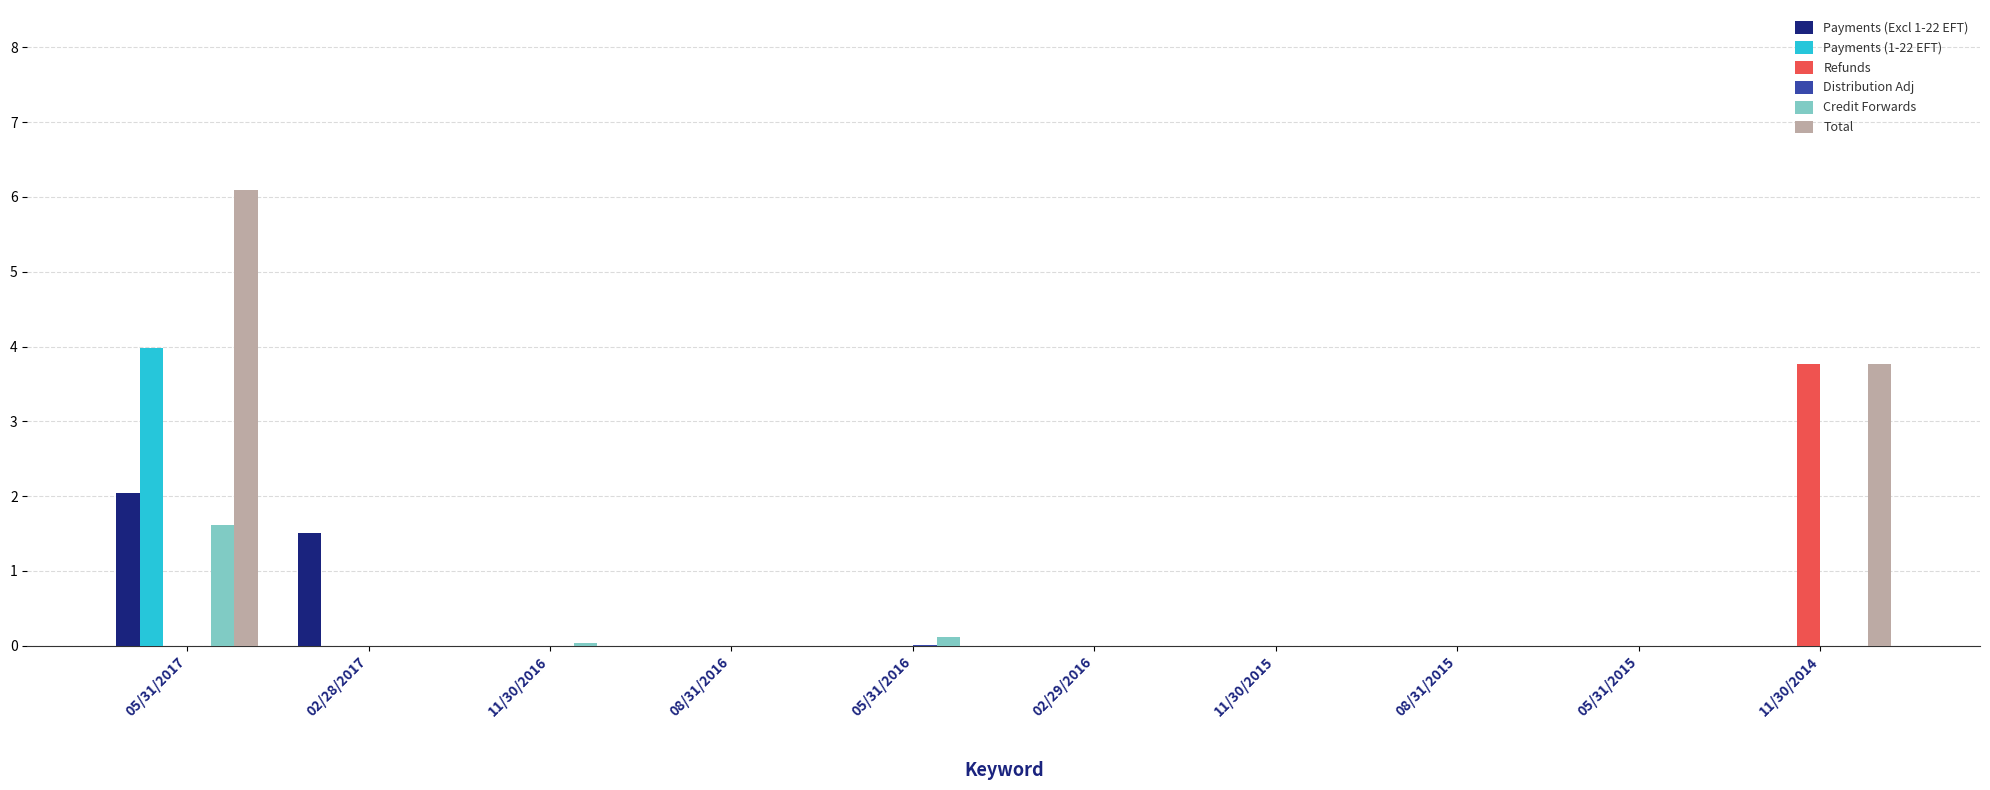

How many positive values does the Payments (Excl 1-22 EFT) series have?

2